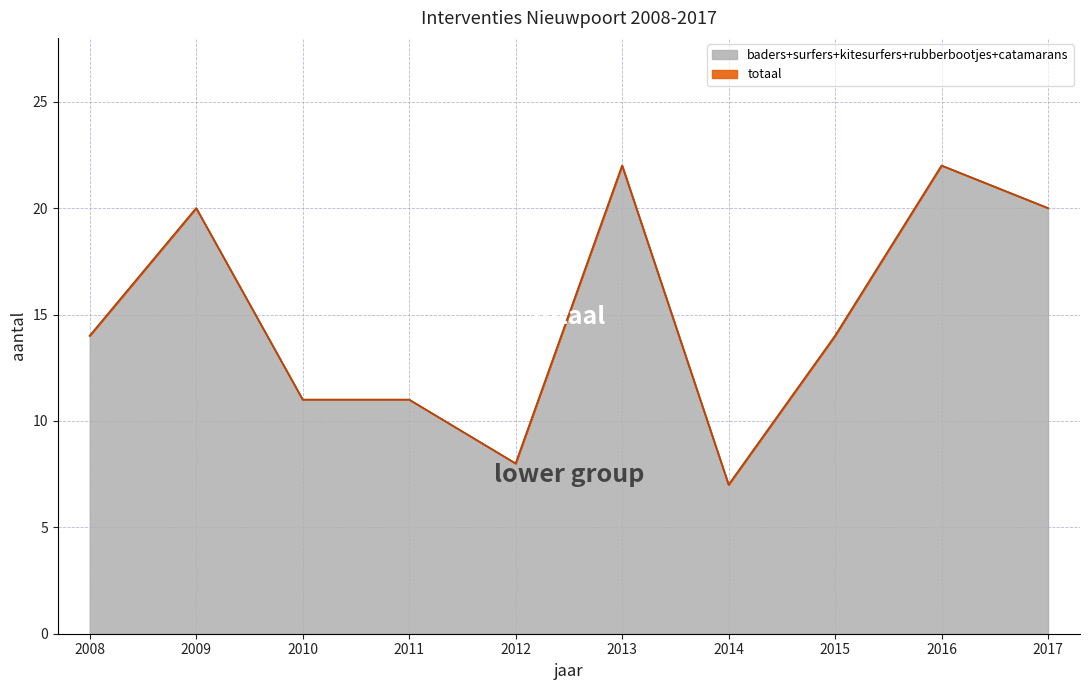

True or false: baders+surfers+kitesurfers+rubberbootjes+catamarans has a value of 32 at 2009.

False